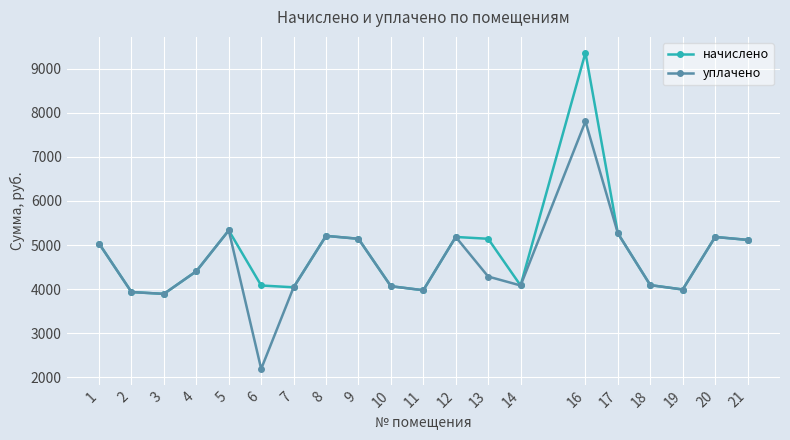

True or false: начислено has more than 2 points higher than both neighbors.

True